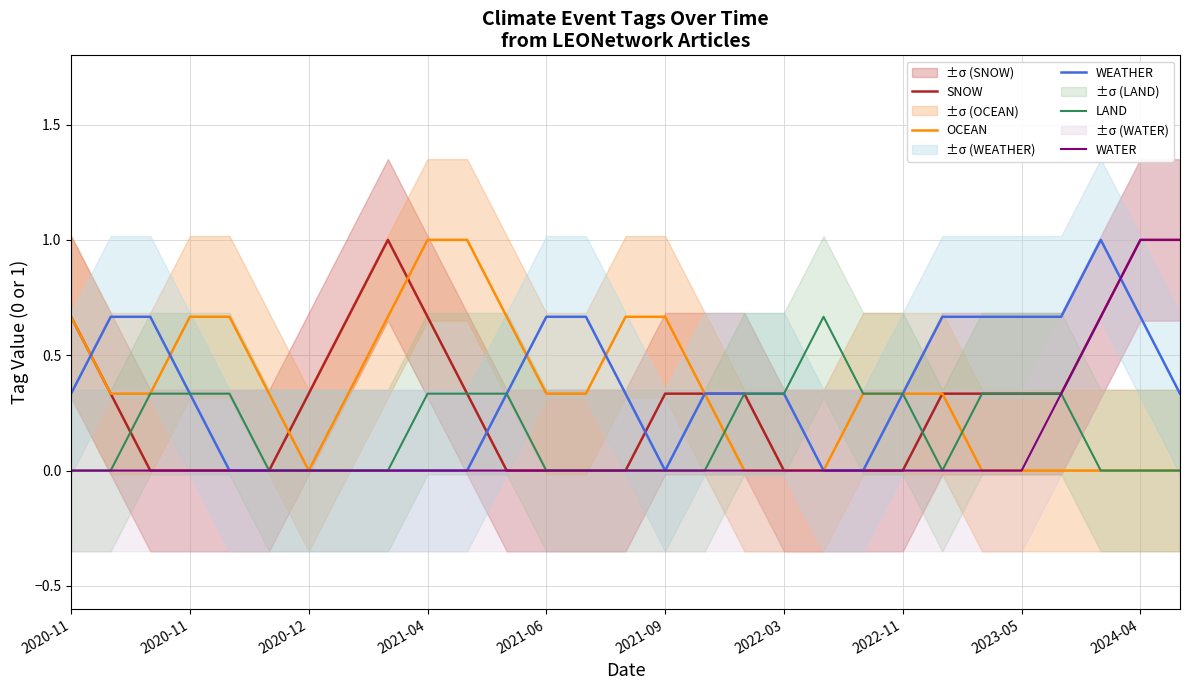

How many LAND values are between 0 and 1?

29